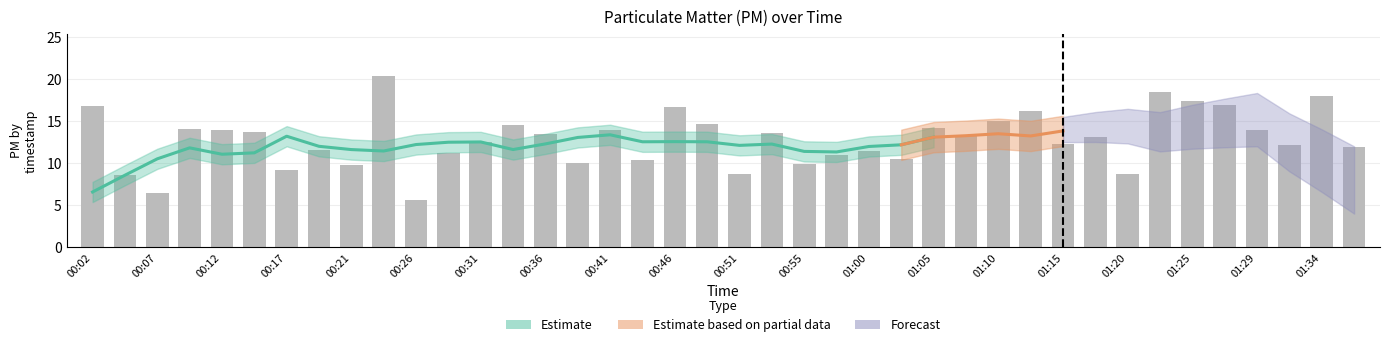

What is the greatest value displayed?

20.3